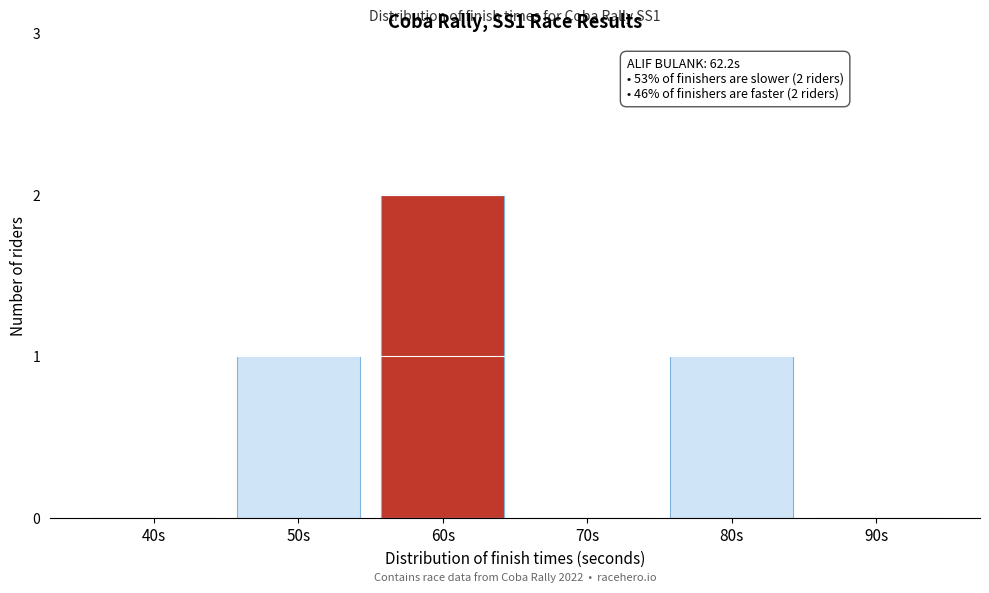

Reading left to right, what are all the values shown in this chart?

40s=0	50s=1	60s=2	70s=0	80s=1	90s=0